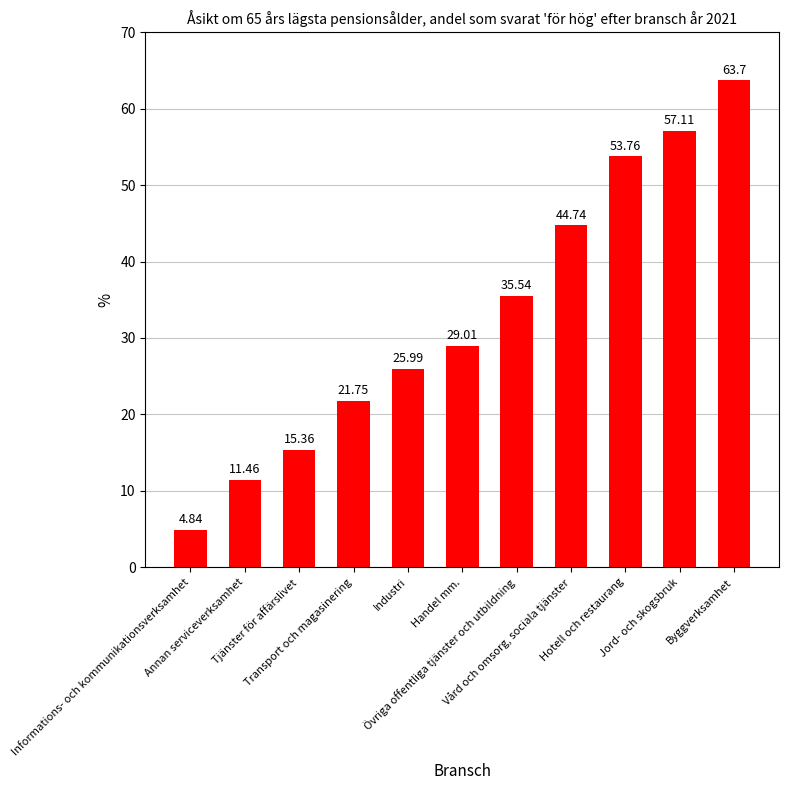

What is the difference between the maximum and minimum values?

58.9